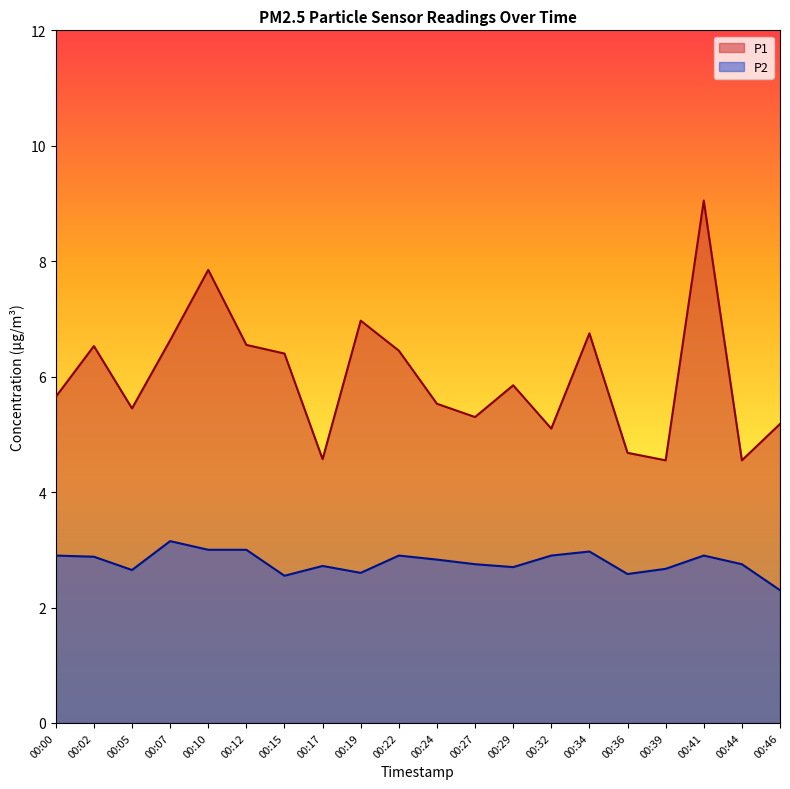

What are all the series names shown in the legend?

P1, P2